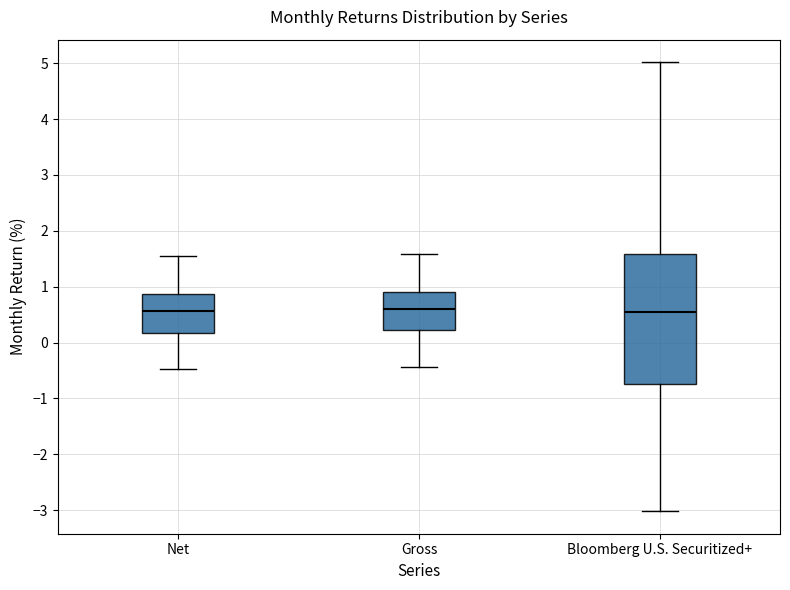

Reading left to right, transcribe this box plot: for each box, give where its median line is, the range the box spans, and where its two whiskers end, as read against the y-axis. The values are not printed on the chart, so give them approximately, as read against the axis.

Net: median 0.6, box 0.2 to 0.9, whiskers -0.5 to 1.6
Gross: median 0.6, box 0.2 to 0.9, whiskers -0.4 to 1.6
Bloomberg U.S. Securitized+: median 0.5, box -0.7 to 1.6, whiskers -3.0 to 5.0